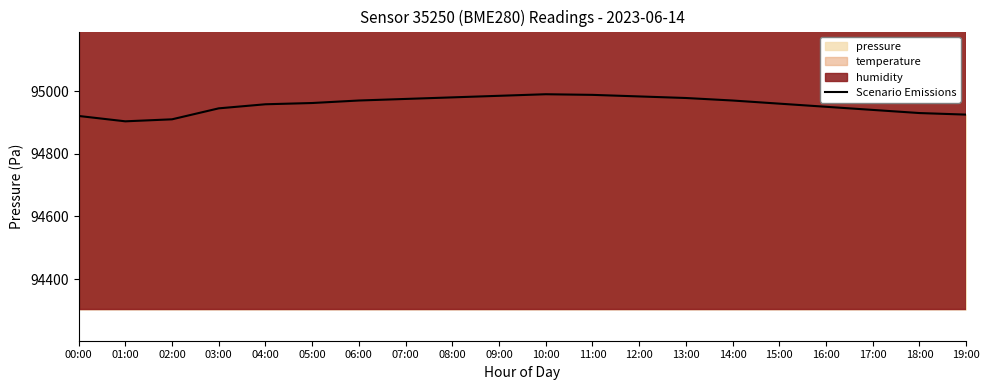

Reading right to left, list all the values displayed in this chart.

94925.0	94930.0	94940.0	94950.0	94960.0	94970.0	94978.0	94983.0	94988.0	94990.0	94985.0	94980.0	94975.0	94970.0	94962.0	94958.0	94945.0	94910.0	94903.6	94920.7